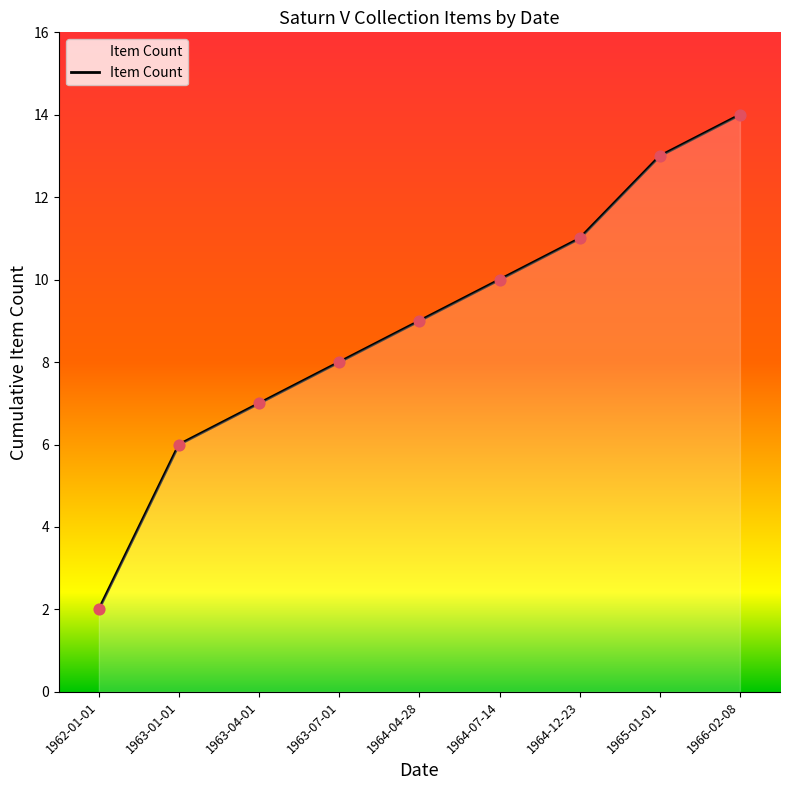

Between 1964-07-14 and 1963-07-01, which is larger?

1964-07-14